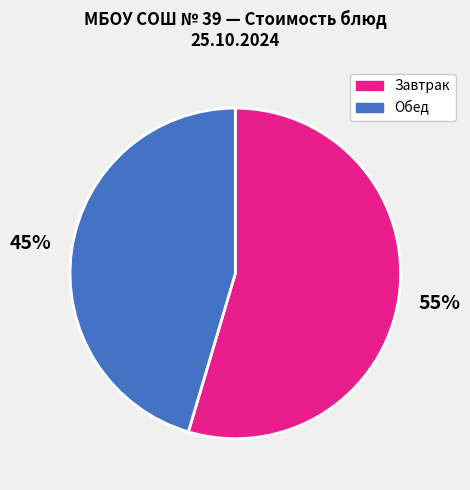

To the nearest percent, what portion does Завтрак represent?

55%